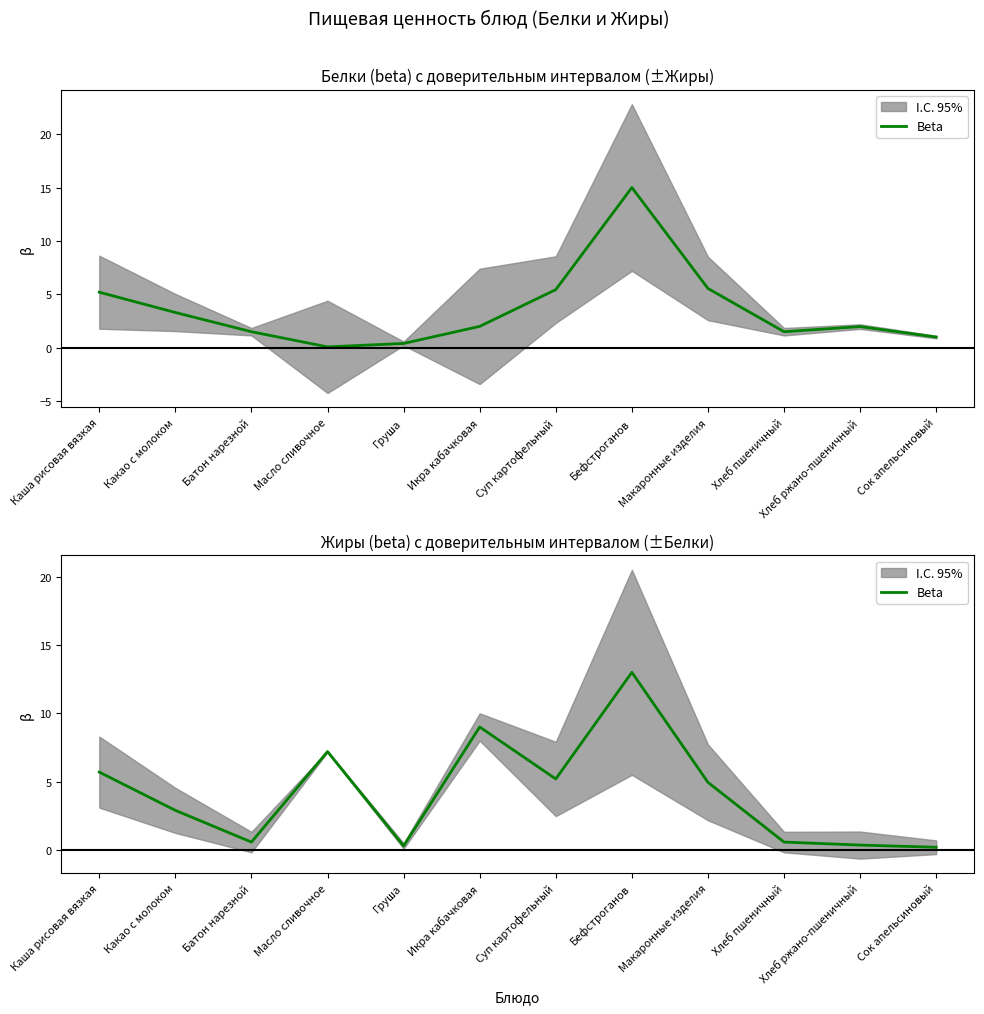

Does the chart have visible grid lines?

No